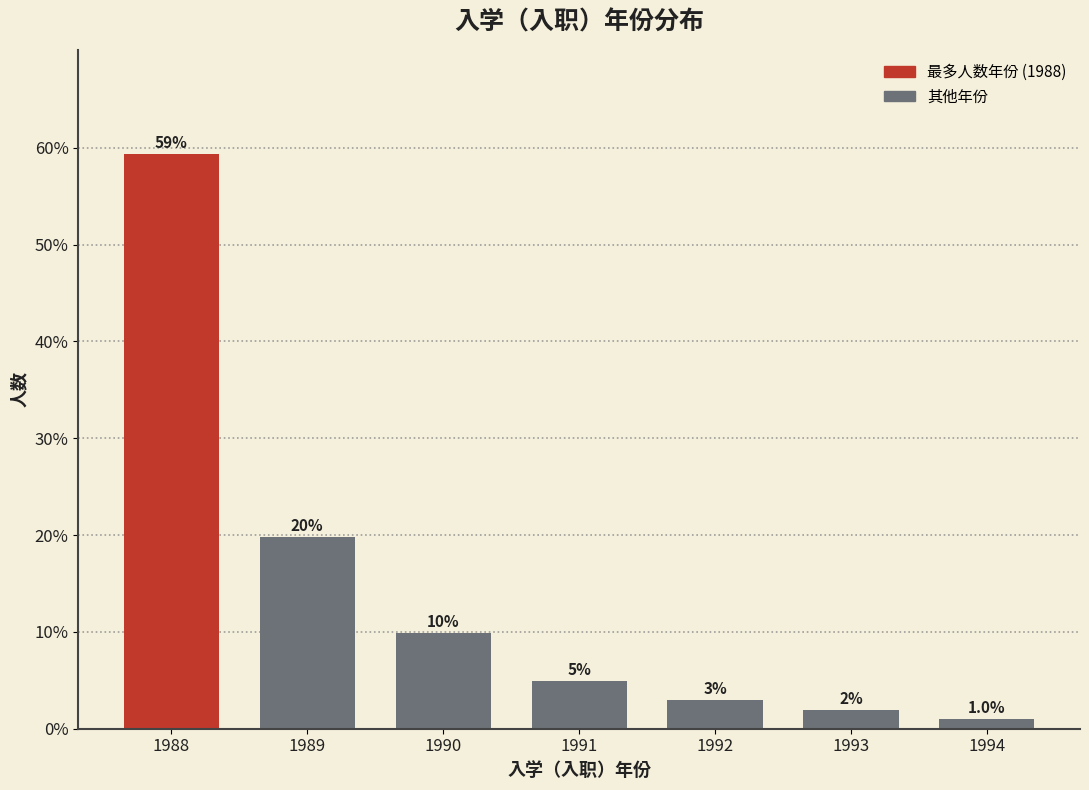

Reading left to right, extract all data points from this chart.

1988=59.4	1989=19.8	1990=9.9	1991=5.0	1992=3.0	1993=2.0	1994=1.0